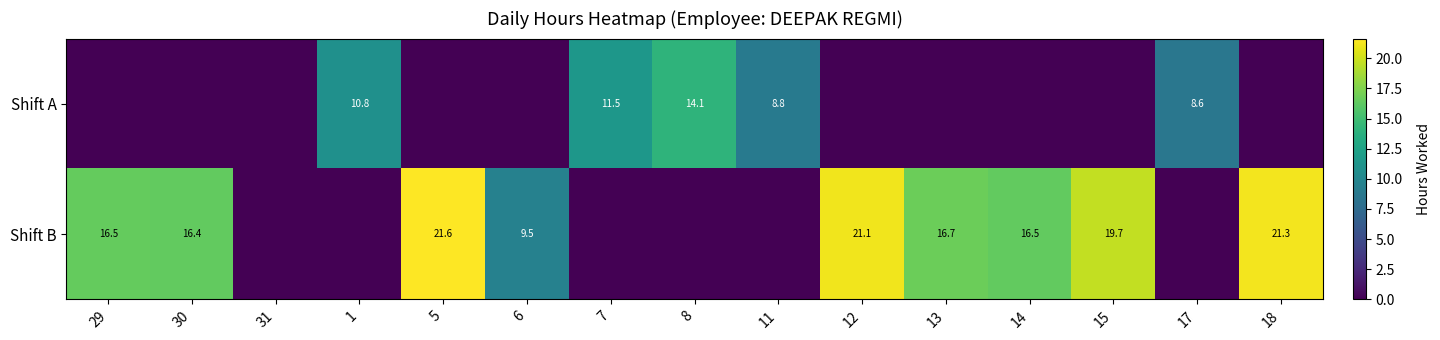

The Shift B series shows 11.2 at 14. True or false?

False